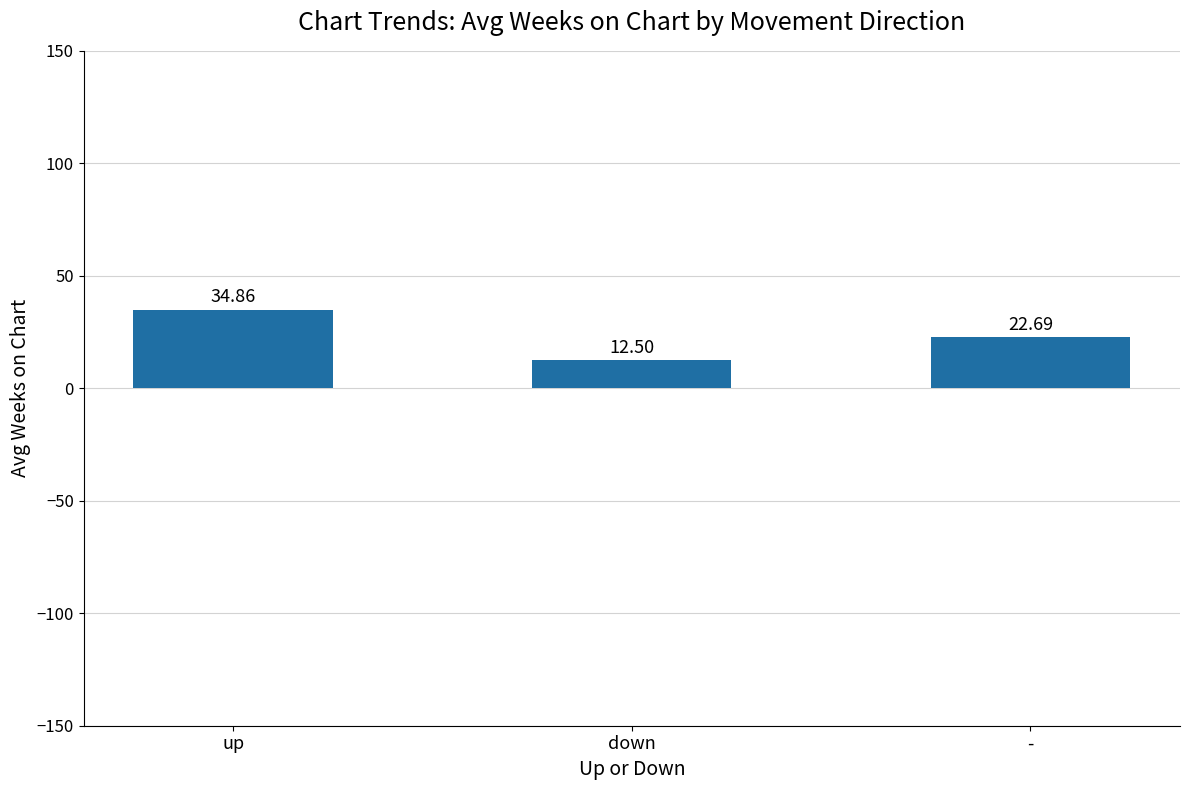

What is the sum of the values at down and up?

47.4